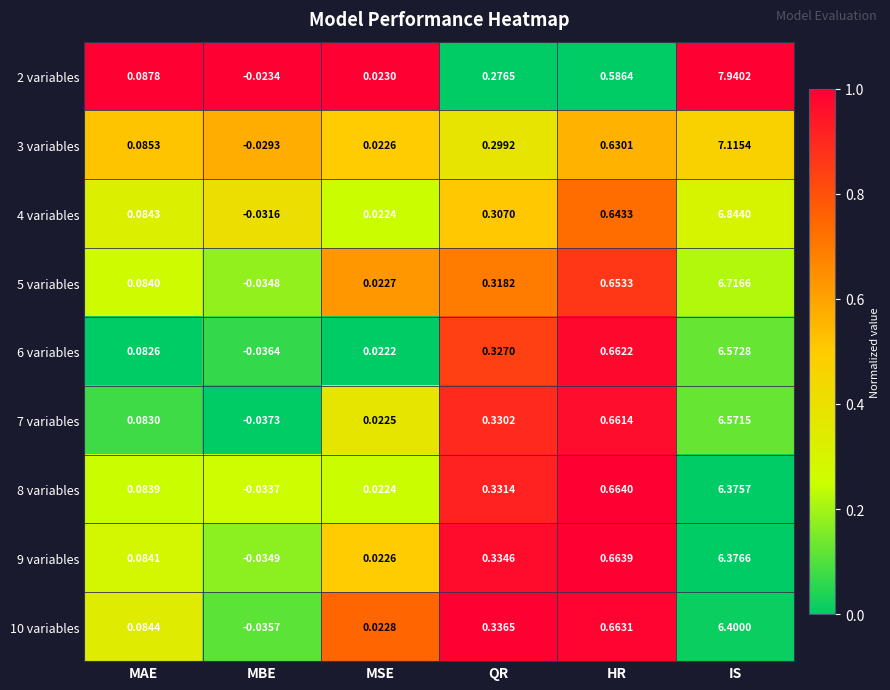

Which label corresponds to the smallest value in the chart?

MBE